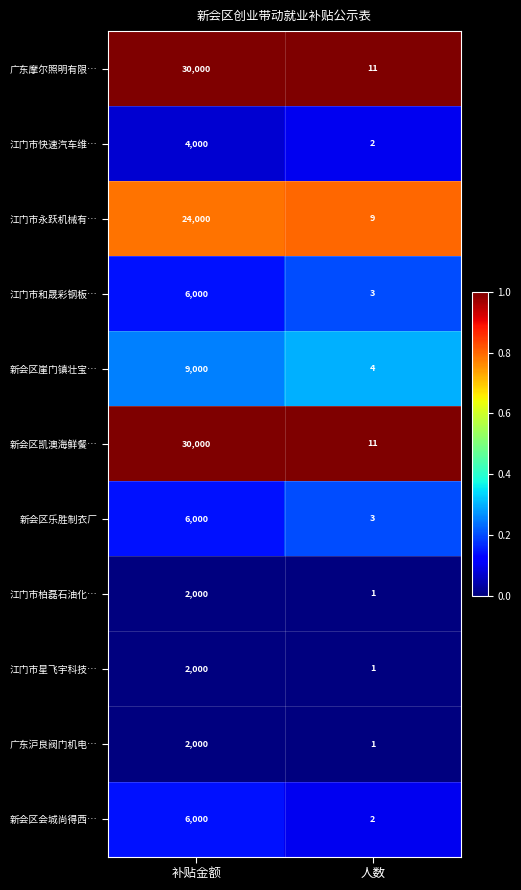

Reading right to left, list all the values displayed in this chart.

广东摩尔照明有限…: 11	30000
江门市快速汽车维…: 2	4000
江门市永跃机械有…: 9	24000
江门市和晟彩钢板…: 3	6000
新会区崖门镇壮宝…: 4	9000
新会区凯澳海鲜餐…: 11	30000
新会区乐胜制衣厂: 3	6000
江门市柏磊石油化…: 1	2000
江门市星飞宇科技…: 1	2000
广东沪良阀门机电…: 1	2000
新会区会城尚得西…: 2	6000